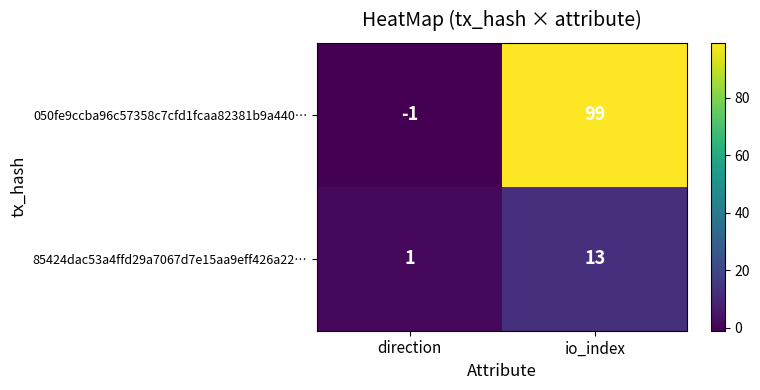

Count the number of categories in the chart.

2